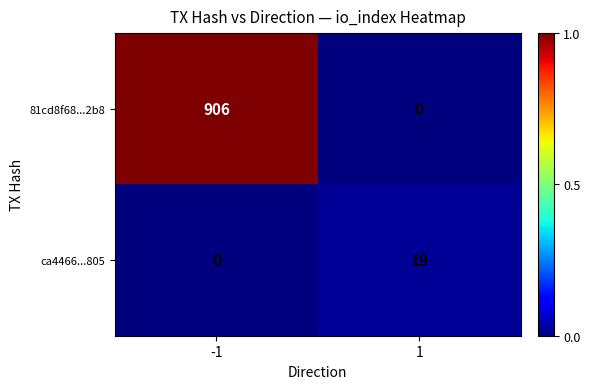

Count the number of data series in this chart.

2